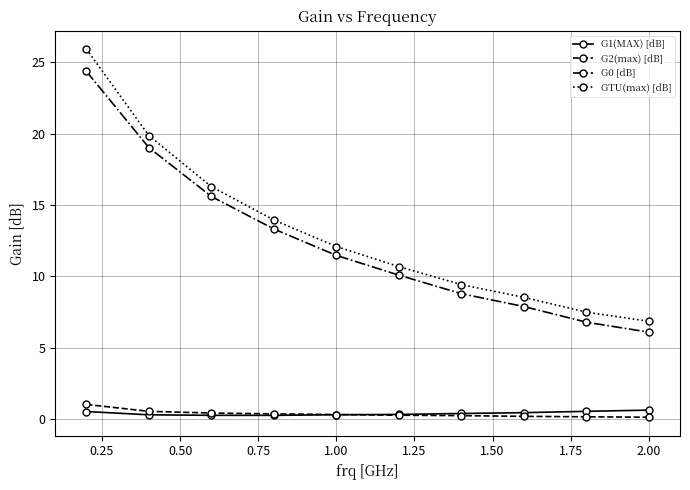

What is the lowest value of the G1(MAX) [dB] series?

0.3